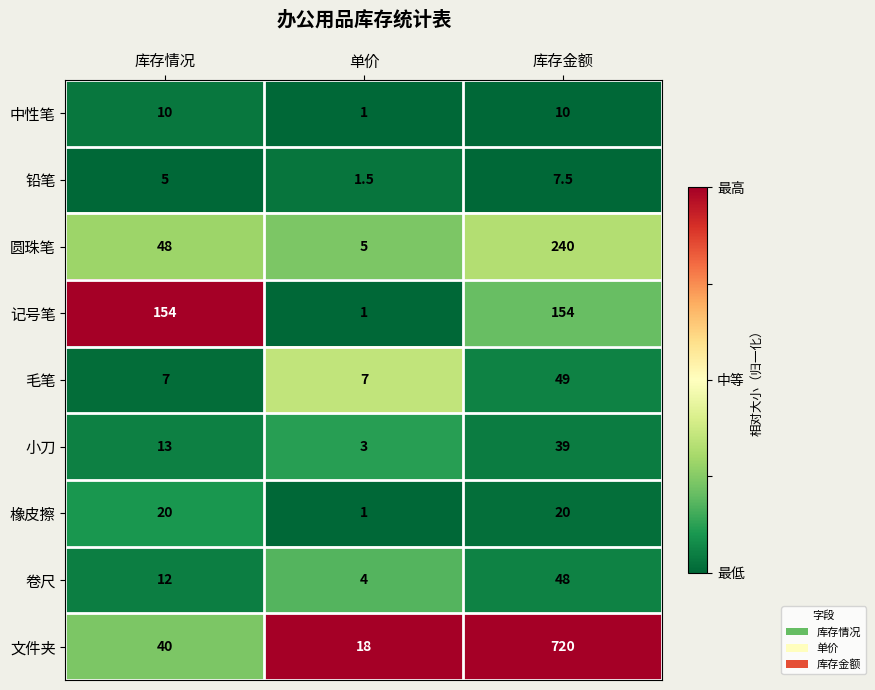

Count the number of data series in this chart.

9